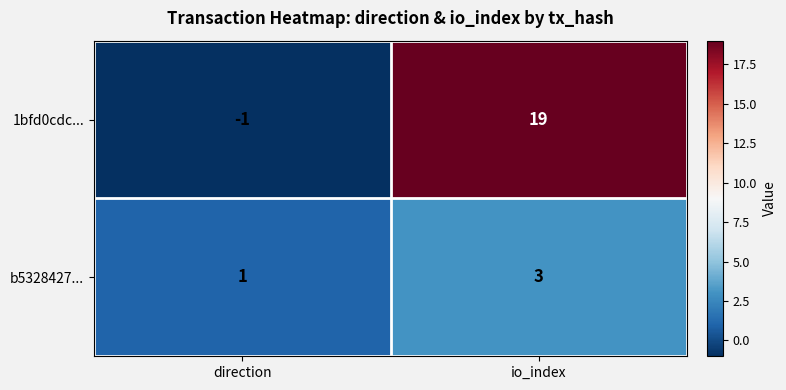

What is the maximum value shown in the chart?

19